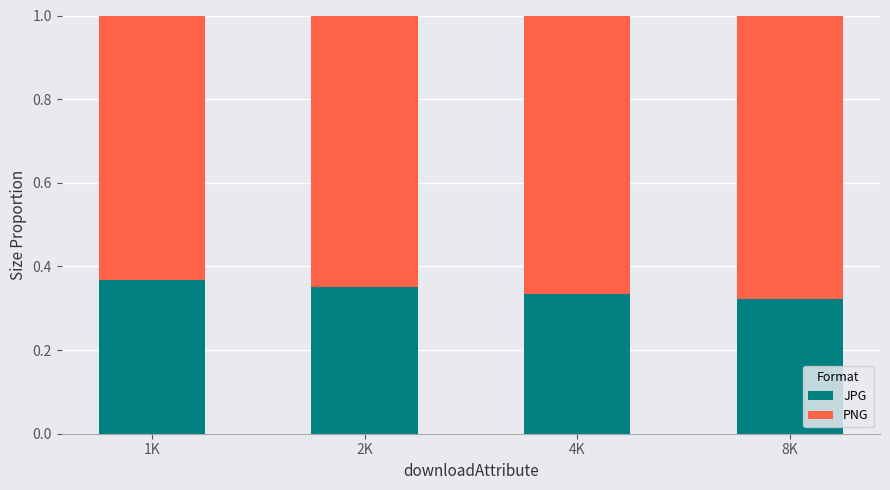

What is the total value across all series at 8K?

1.0